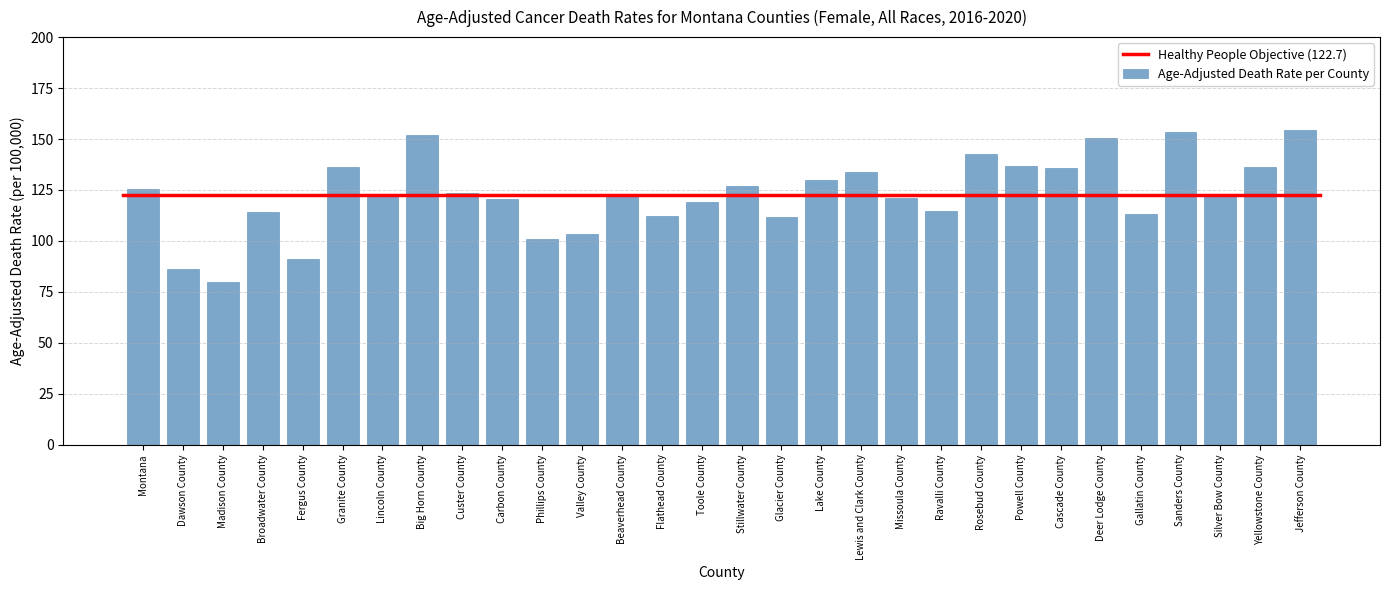

What is the change in value from Beaverhead County to Glacier County?

-10.6